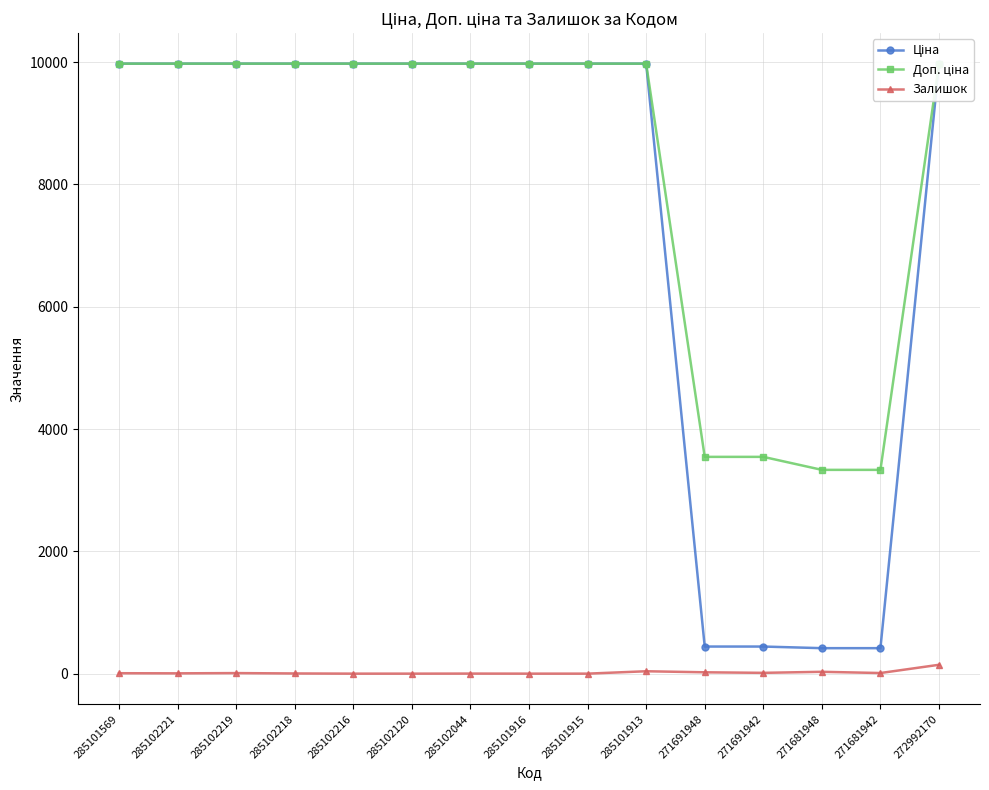

What is the label of the 11th point from the left?

271691948